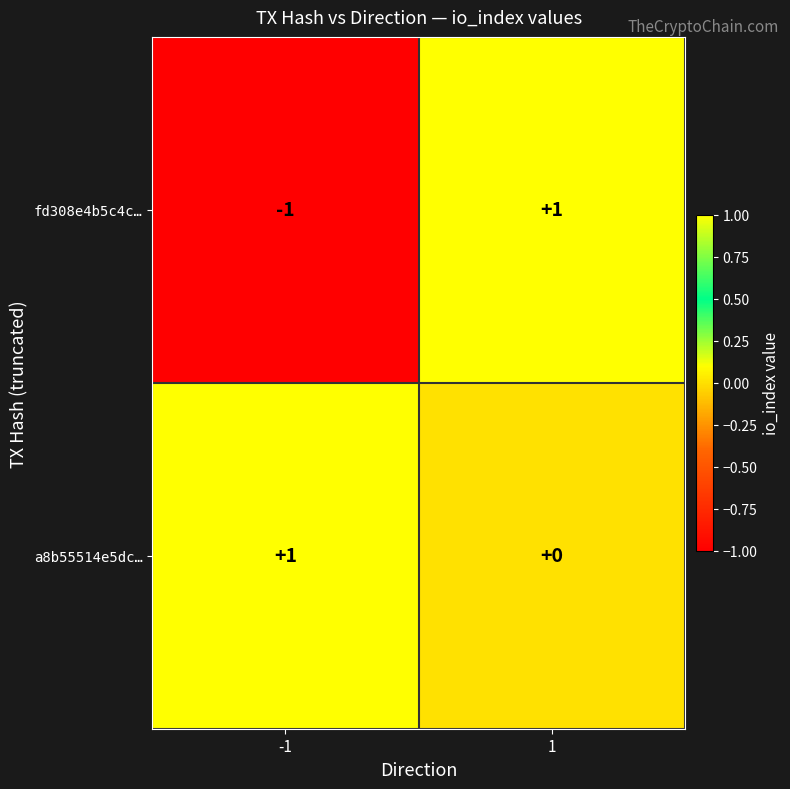

What is the minimum value shown in the chart?

-1